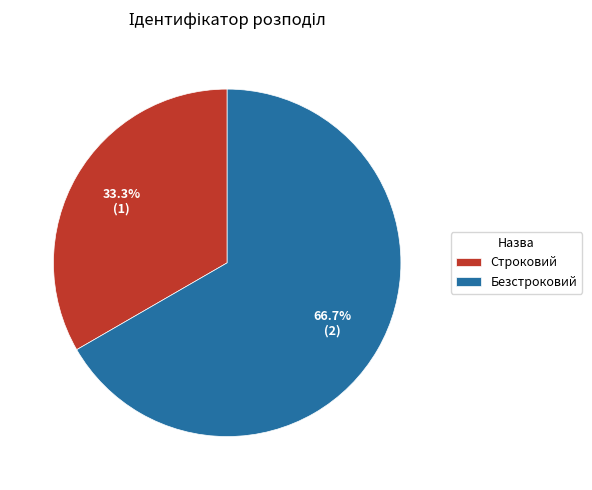

Is there any slice that represents more than half of the pie?

Yes